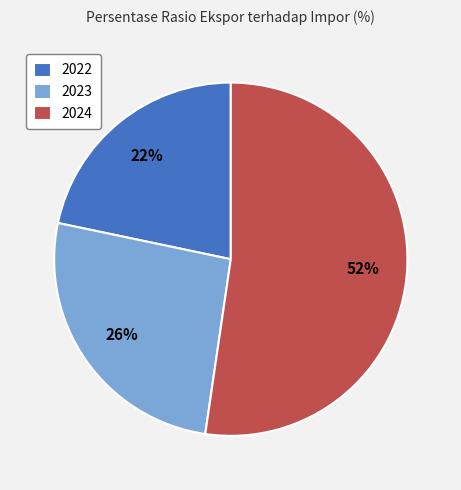

Do 2023 and 2022 together represent more than half of the pie?

No